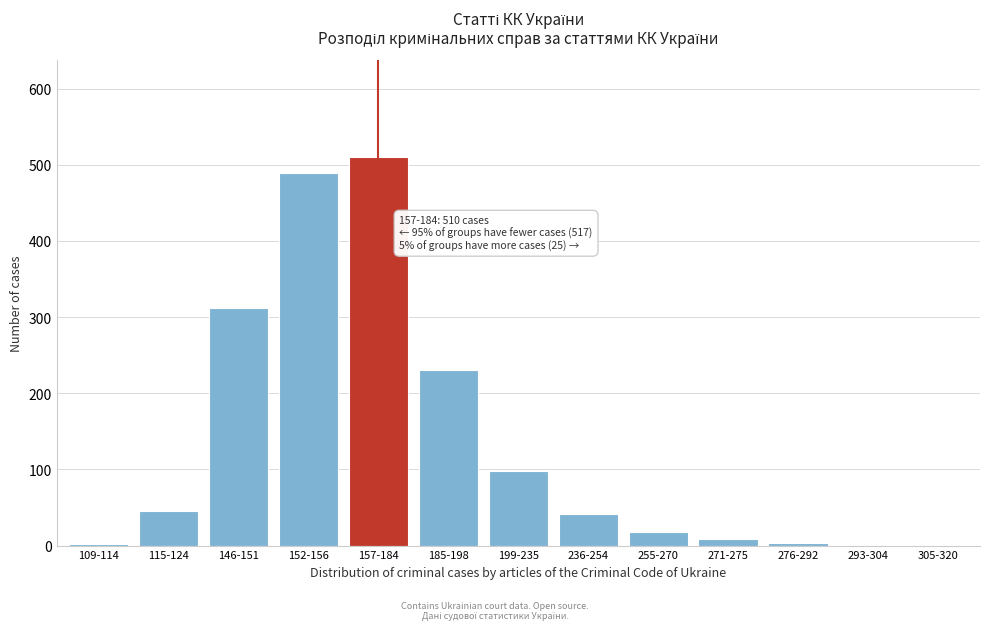

The chart shows a value of 230 at 185-198. True or false?

True